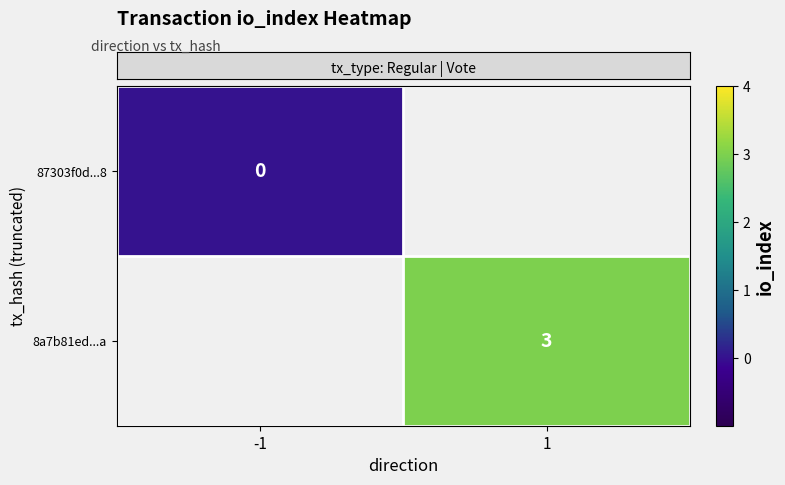

At which category does the chart reach its peak across all series?

1